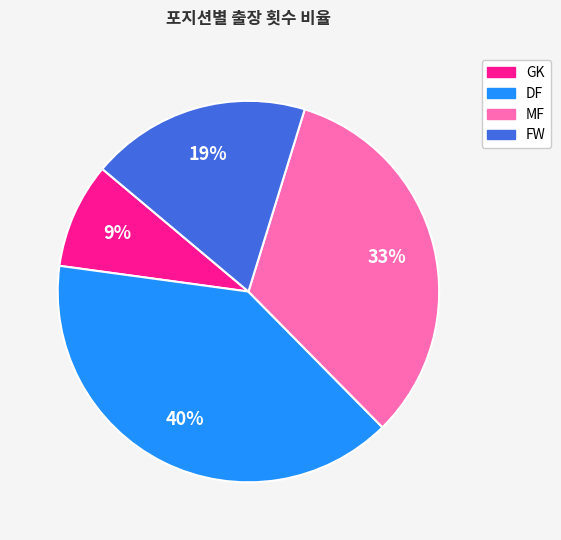

Is it true that FW is 5% of the pie?

False